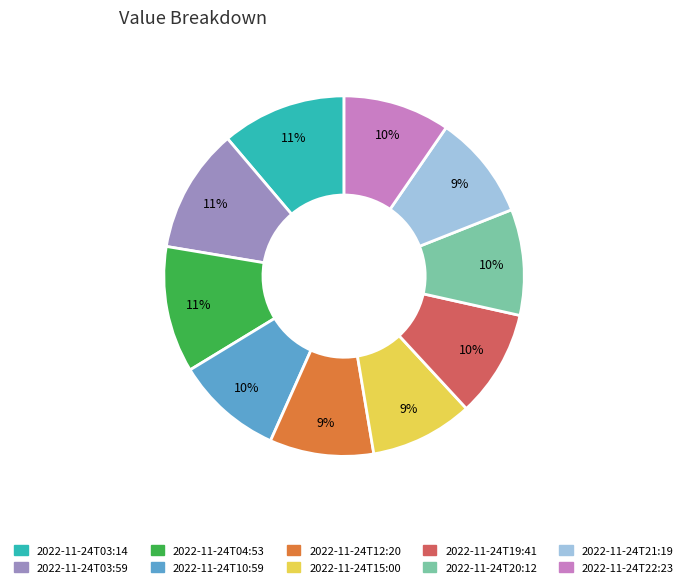

Do 2022-11-24T15:00 and 2022-11-24T19:41 together represent more than half of the pie?

No